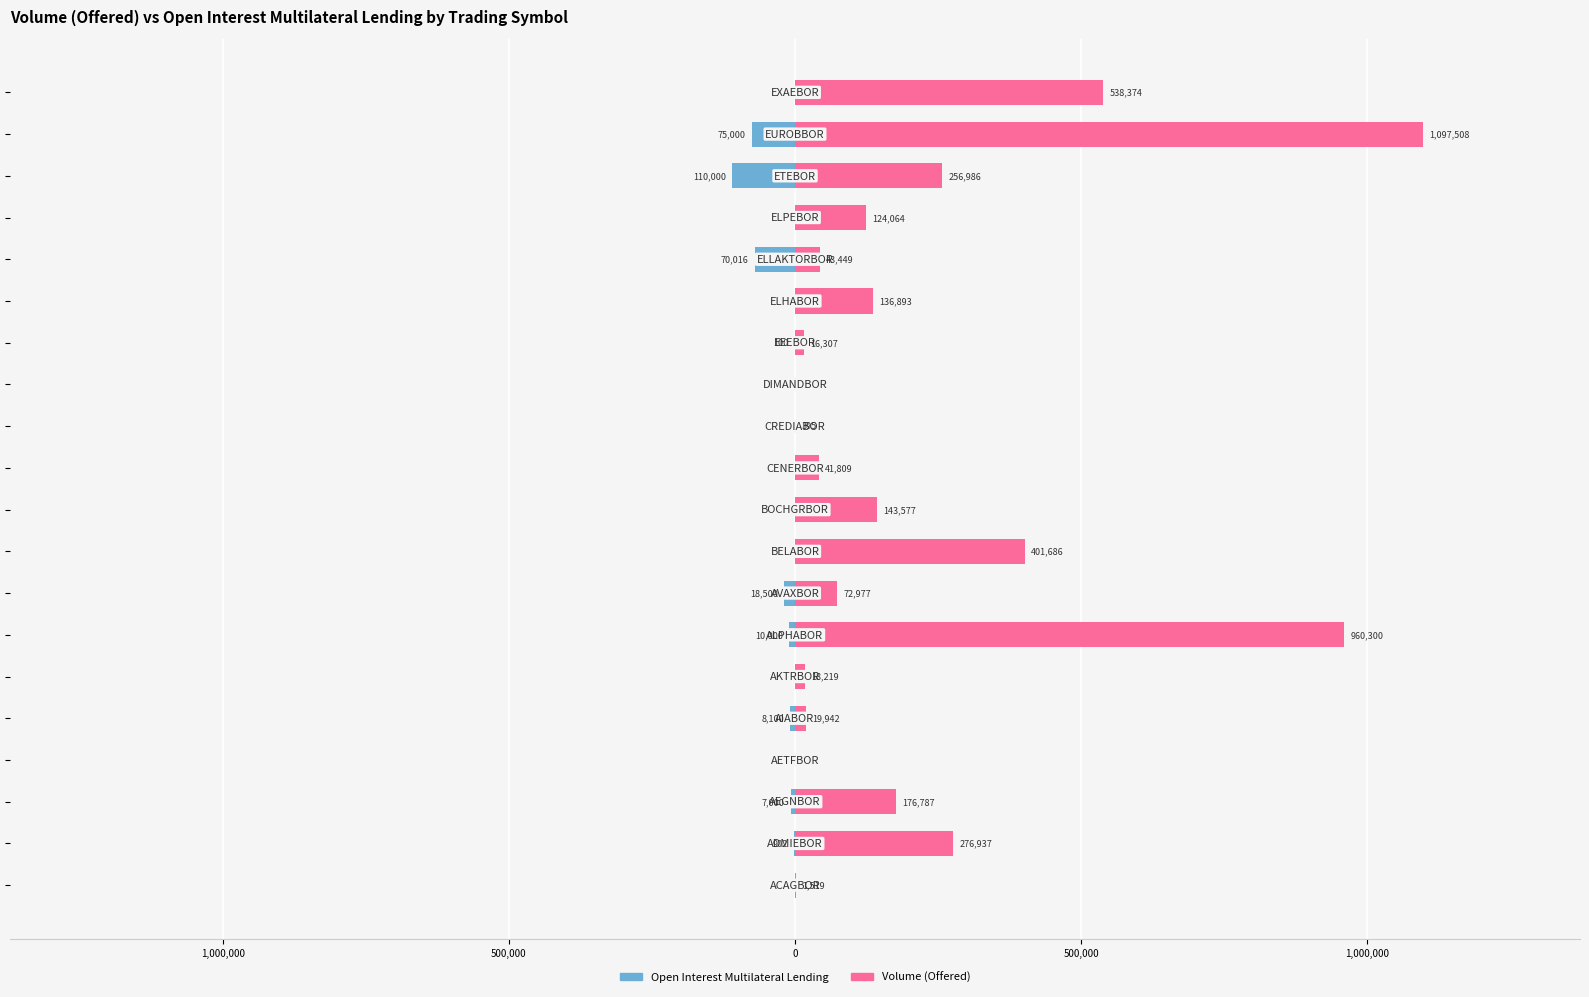

What are all the series names shown in the legend?

Open Interest Multilateral Lending, Volume (Offered)